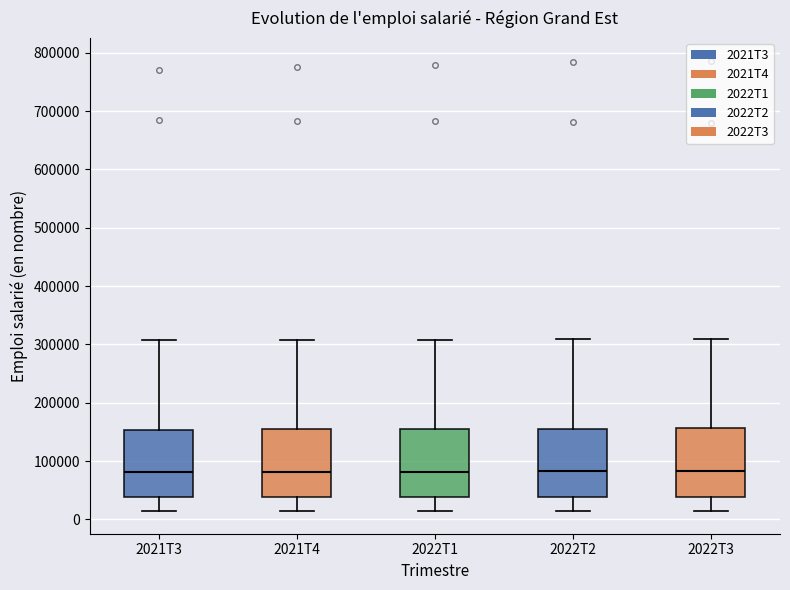

Reading left to right, read every box against the y-axis: the position of its median line, the range the box covers, and the ends of its whiskers. The values are not printed on the chart, so give them approximately, as read against the axis.

2021T3: median 80000, box 40000 to 150000, whiskers 10000 to 310000
2021T4: median 80000, box 40000 to 150000, whiskers 10000 to 310000
2022T1: median 80000, box 40000 to 160000, whiskers 10000 to 310000
2022T2: median 80000, box 40000 to 160000, whiskers 10000 to 310000
2022T3: median 80000, box 40000 to 160000, whiskers 10000 to 310000